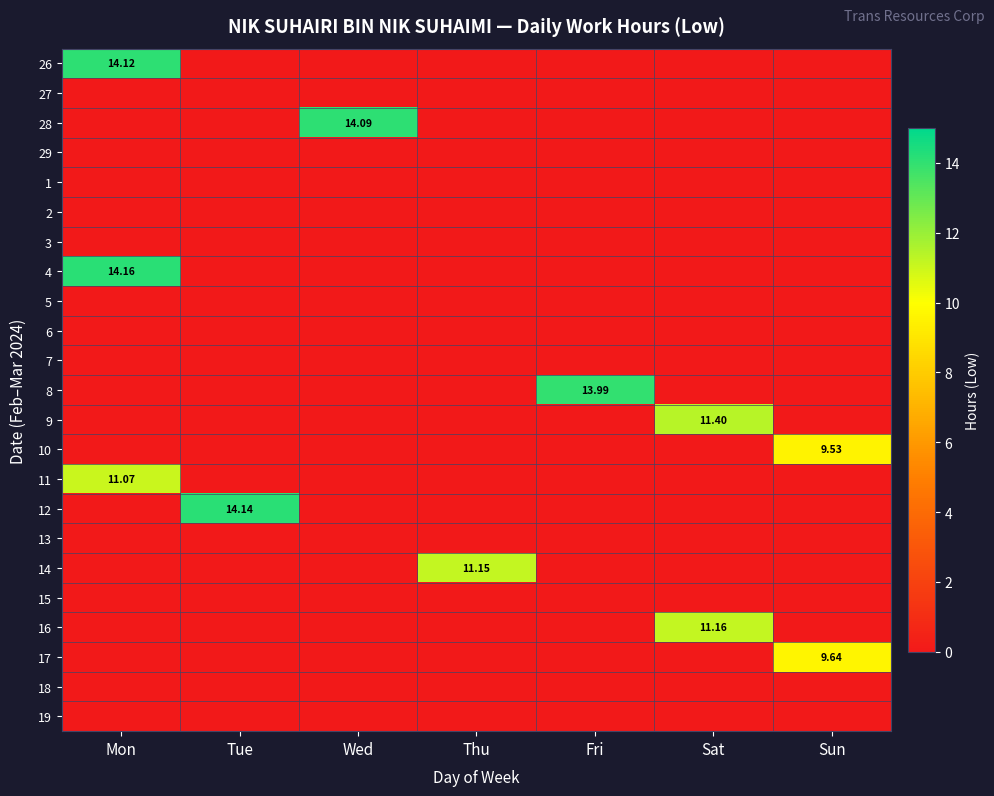

Rank the series by their maximum value, from lowest to highest.

27, 29, 1, 2, 3, 5, 6, 7, 13, 15, 18, 19, 10, 17, 11, 14, 16, 9, 8, 28, 26, 12, 4